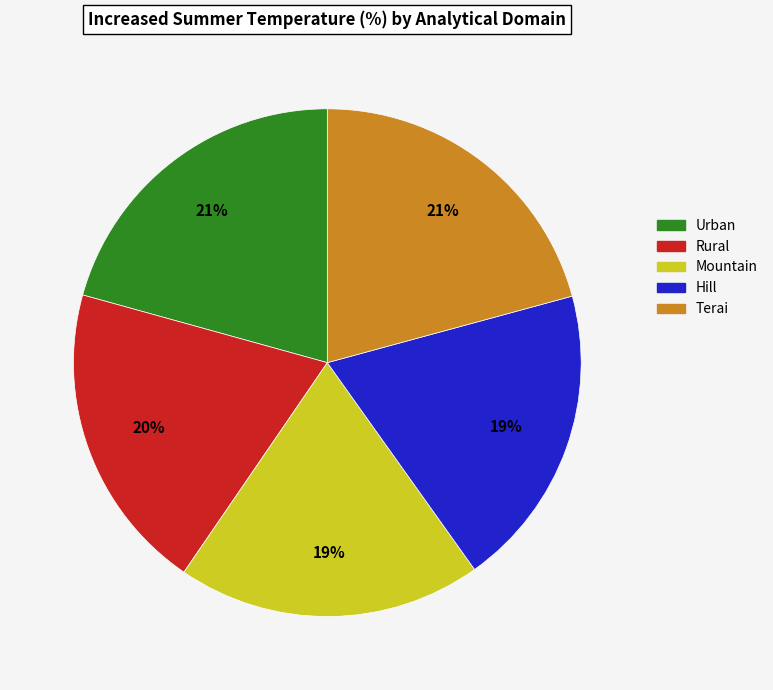

To the nearest percent, what is the combined percentage of Urban and Hill?

40%